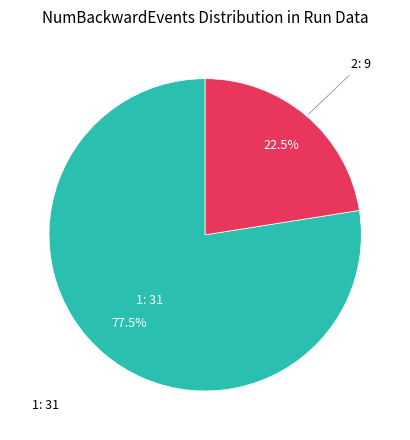

Is there a majority slice in this chart?

Yes